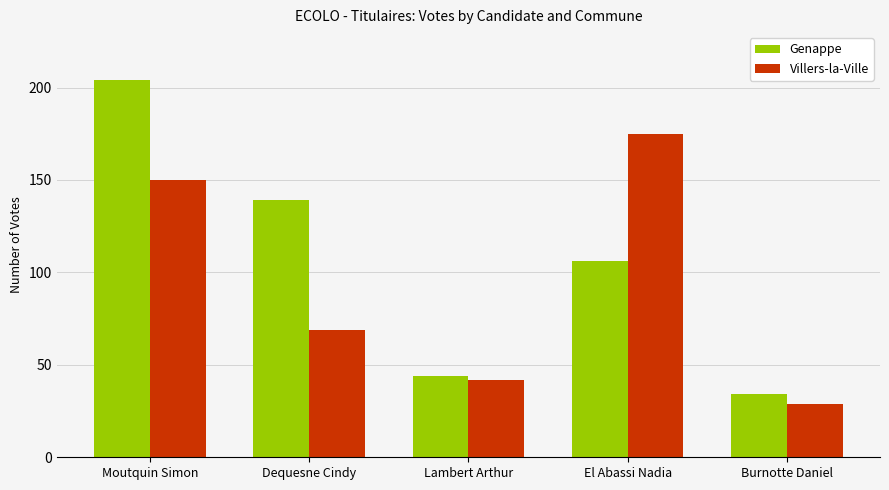

Between Moutquin Simon and Burnotte Daniel, which series saw the biggest shift?

Genappe